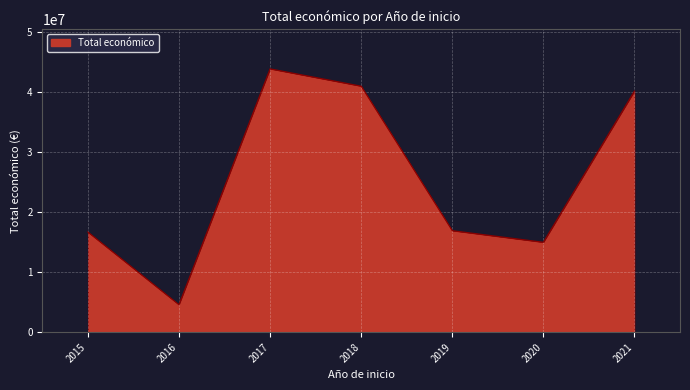

Read the value at 2021, to the nearest 100.

40213600